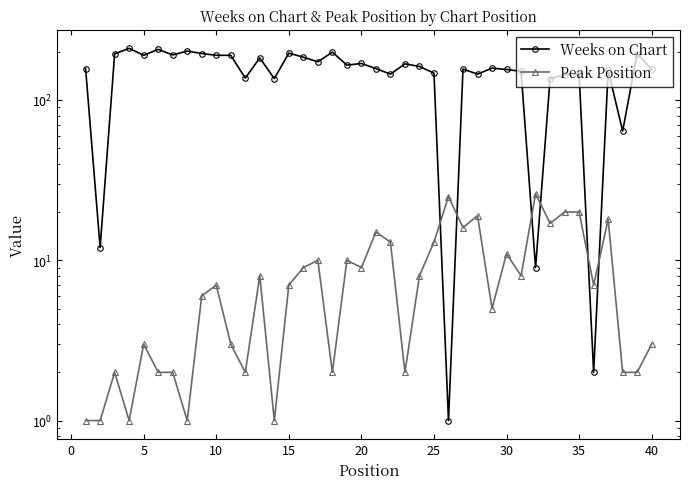

True or false: Weeks on Chart has a value of 155 at 40.

True